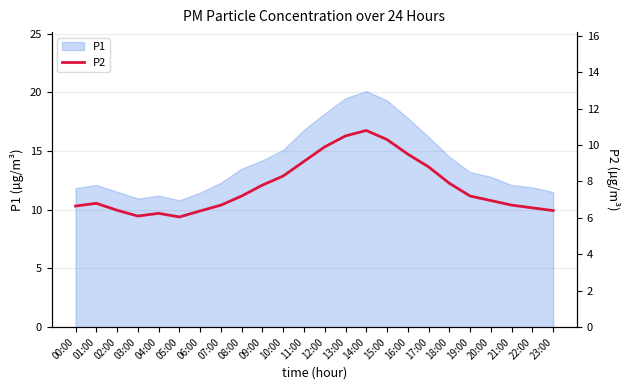

How many lines are shown in the chart?

1